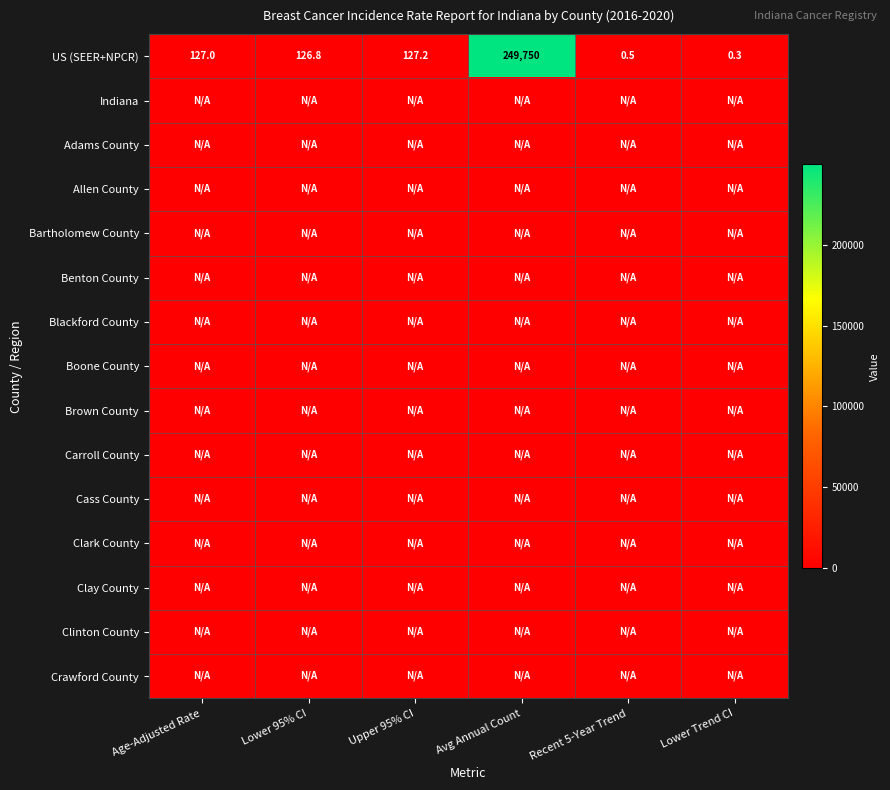

What is the sum of all US (SEER+NPCR) values?

250131.8